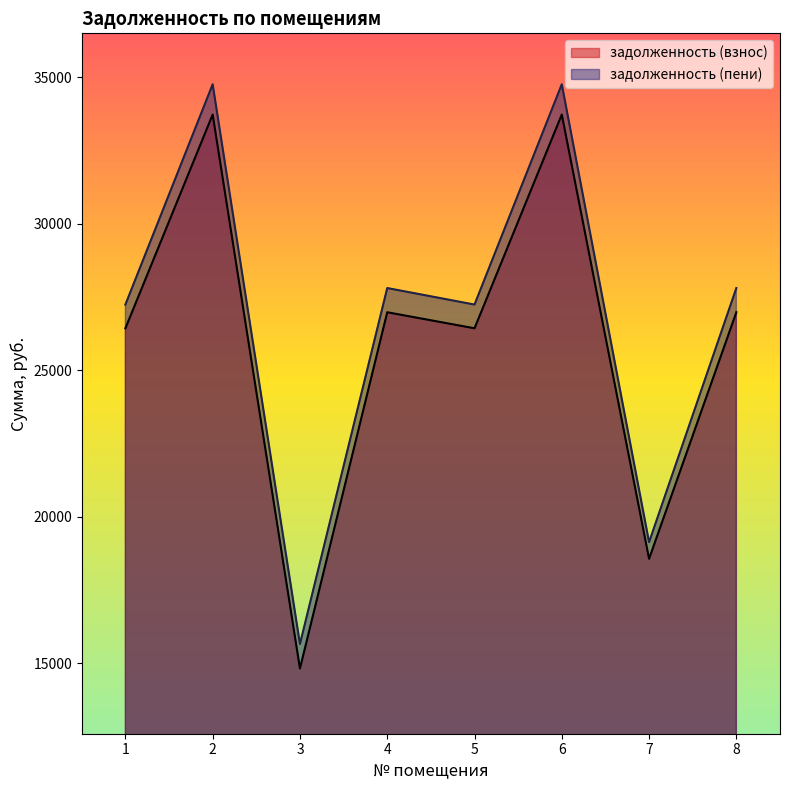

At which category is the sum across all series the highest?

2